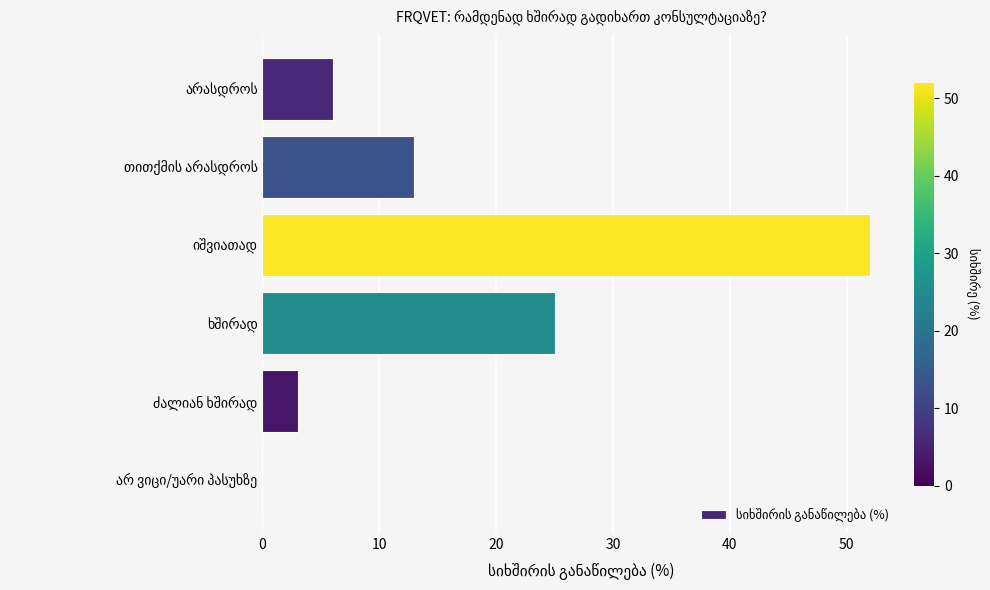

What is the maximum value shown in the chart?

52